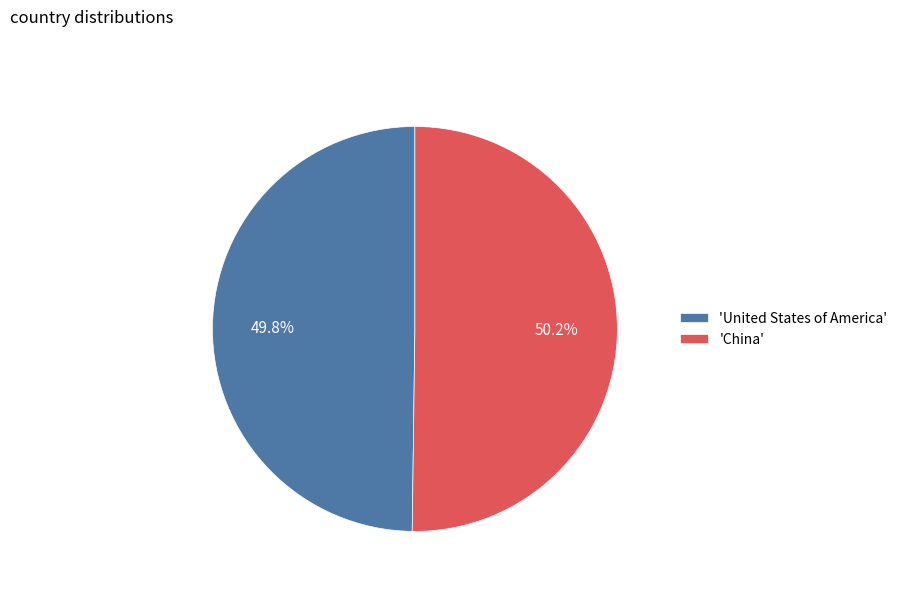

Is there any slice that represents more than half of the pie?

Yes